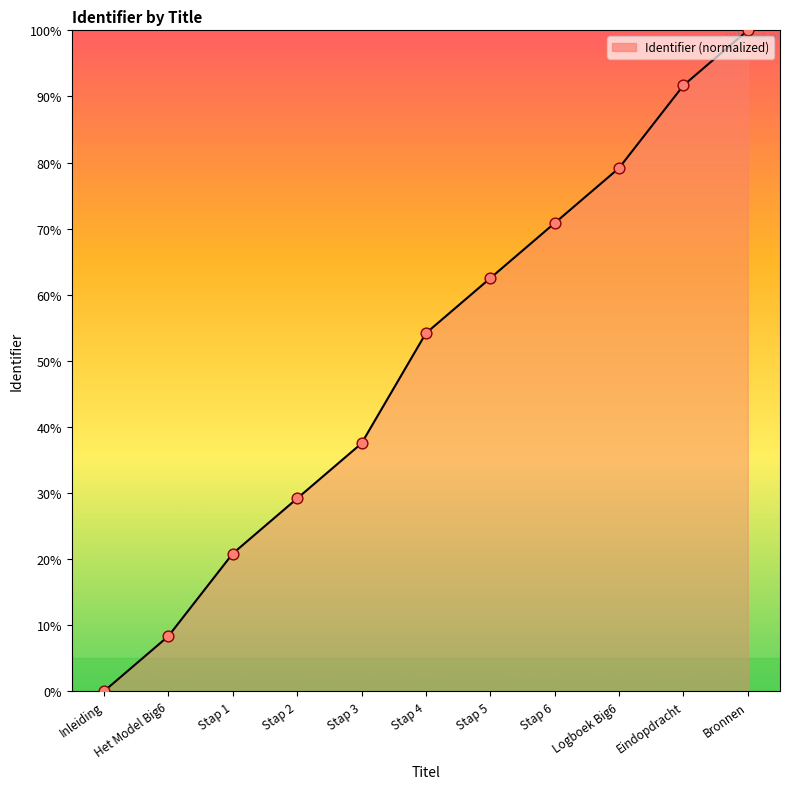

What is the change in value from Stap 4 to Bronnen?

+45.8